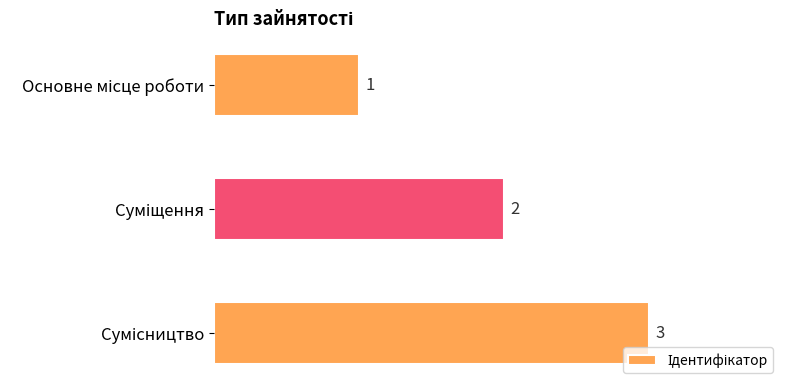

What is the value of the 1st bar from the top?

1